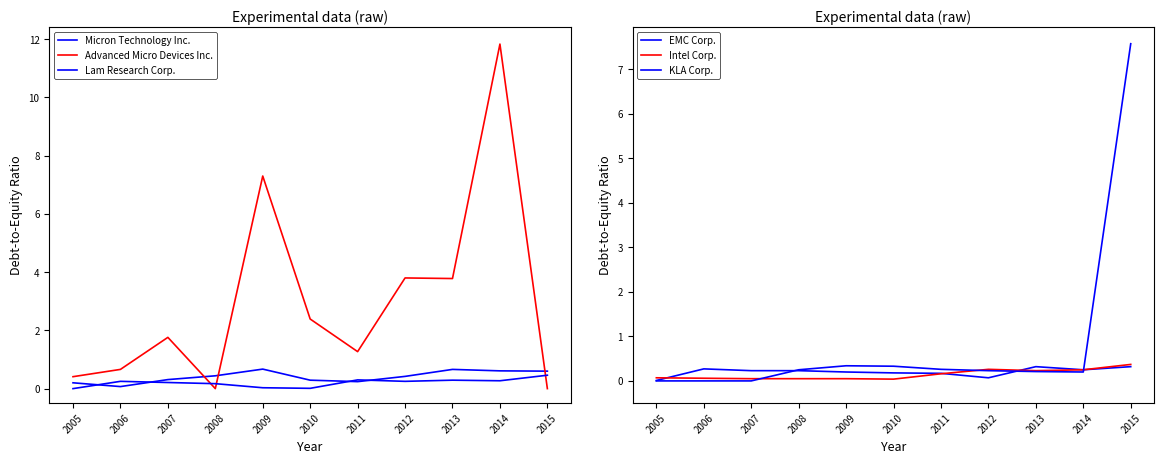

What is the total value across all series at 2007?

2.6